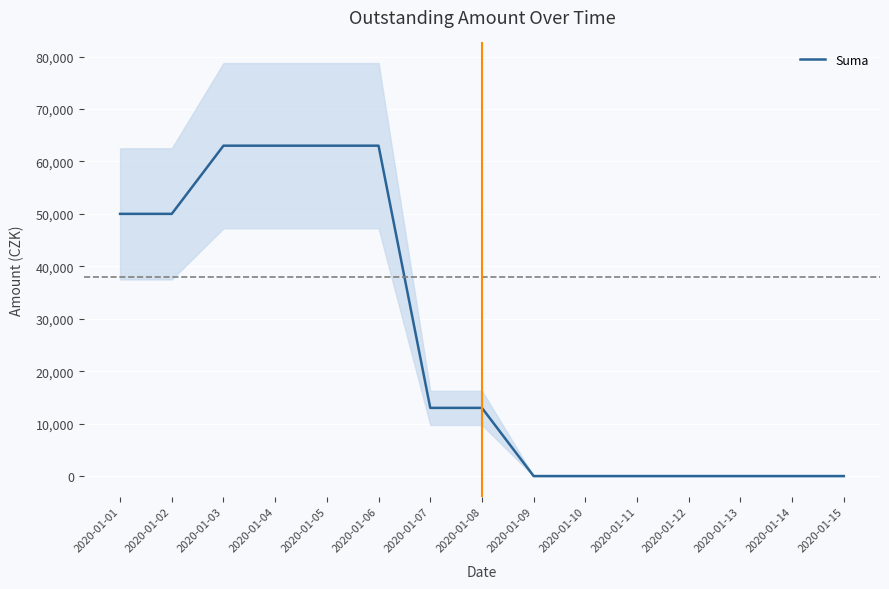

List the labels in order of value, largest first.

2020-01-03, 2020-01-04, 2020-01-05, 2020-01-06, 2020-01-01, 2020-01-02, 2020-01-07, 2020-01-08, 2020-01-09, 2020-01-10, 2020-01-11, 2020-01-12, 2020-01-13, 2020-01-14, 2020-01-15